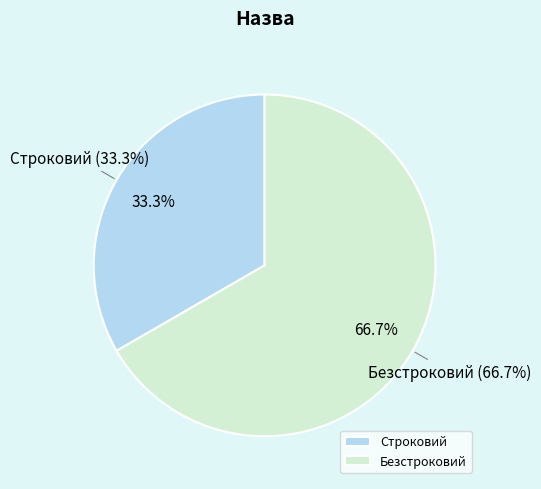

Between Строковий and Безстроковий, which is larger?

Безстроковий